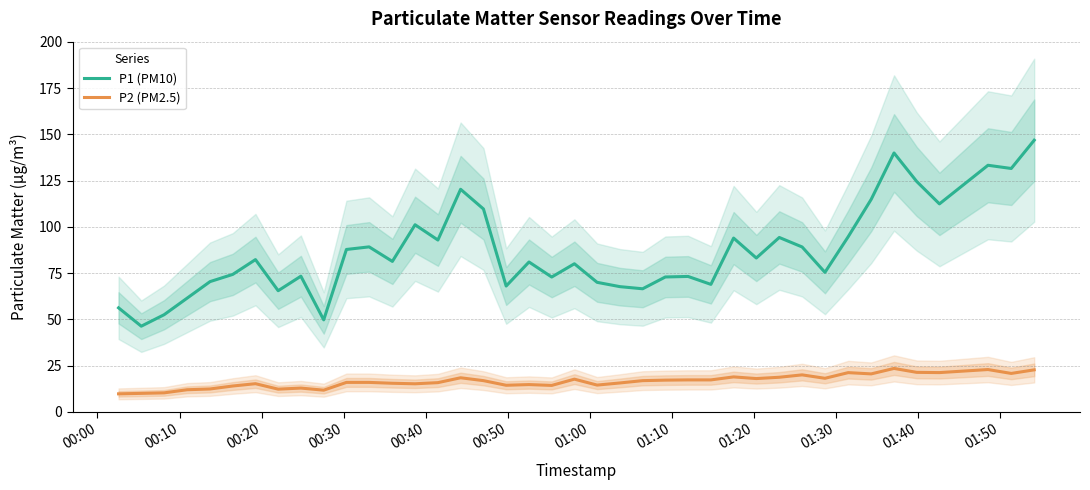

What is the difference between the maximum and second lowest values in the P2 (PM2.5) series?

13.5